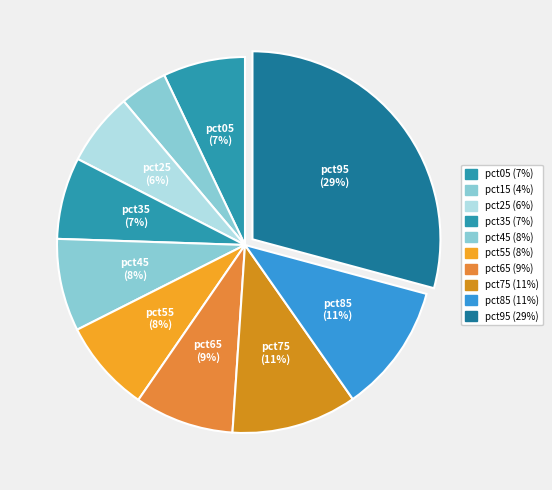

How many segments does this pie chart have?

10